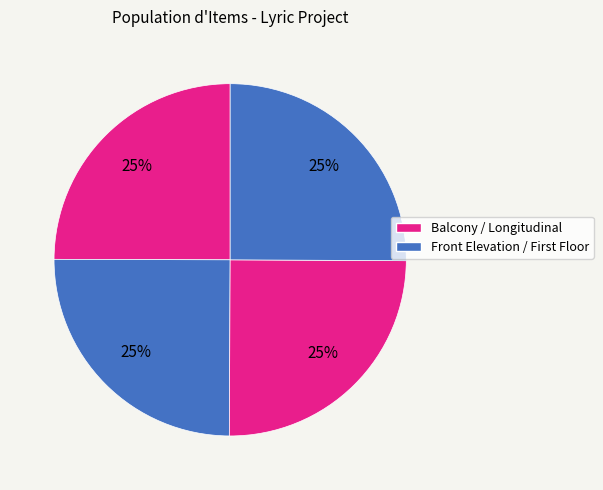

To the nearest percent, what is the average slice percentage?

25%